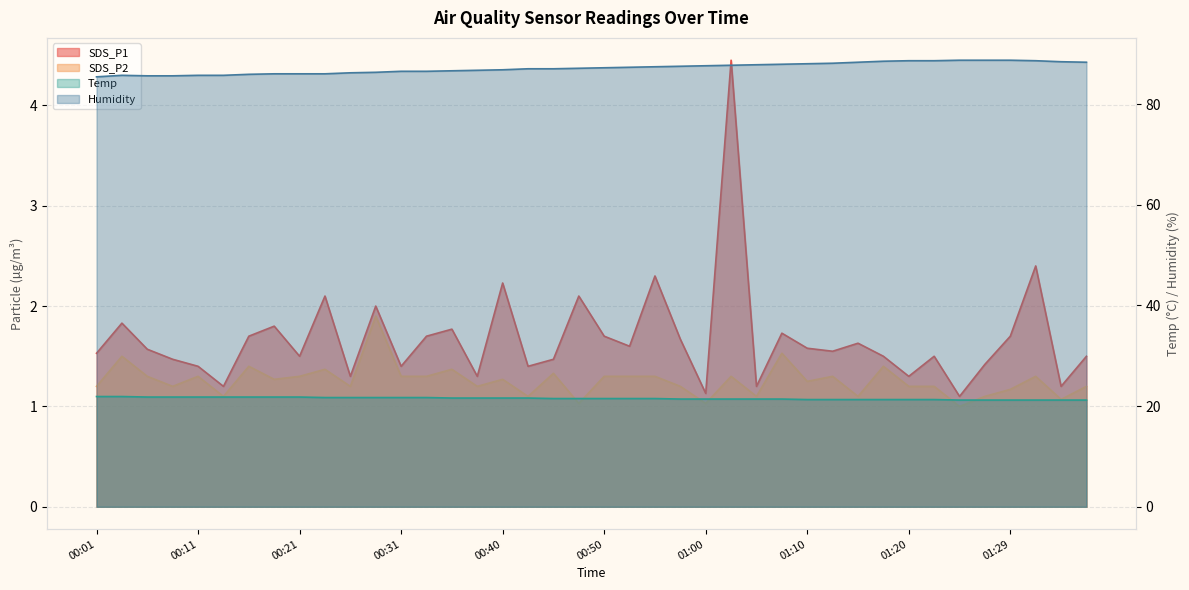

Which label corresponds to the largest value in the chart?

01:24